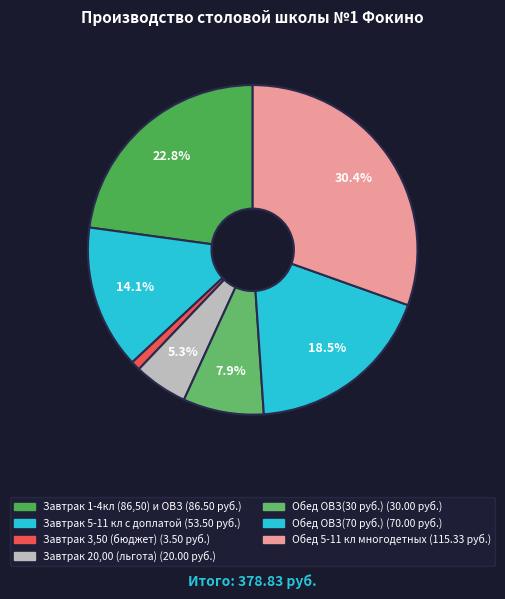

Does Завтрак 3,50 (бюджет) account for over 50% of the chart?

No